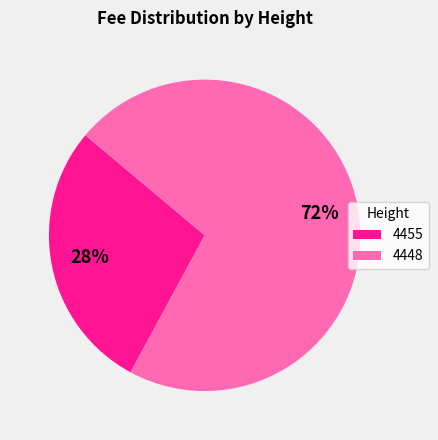

Combined, do 4455 and 4448 account for over 50%?

Yes